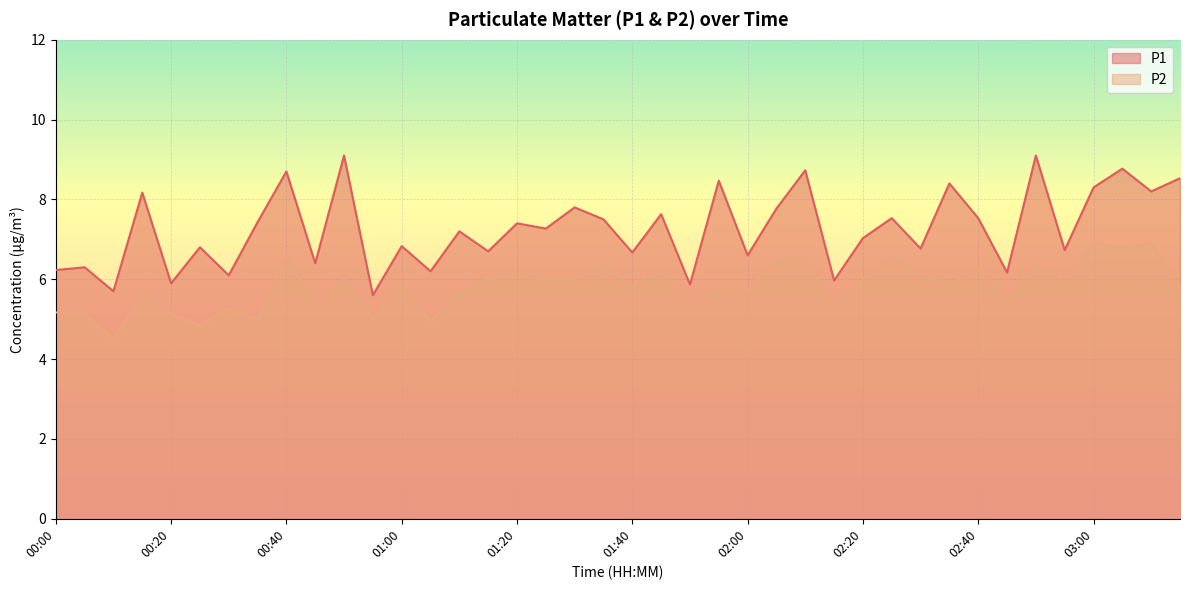

How many lines are shown in the chart?

2